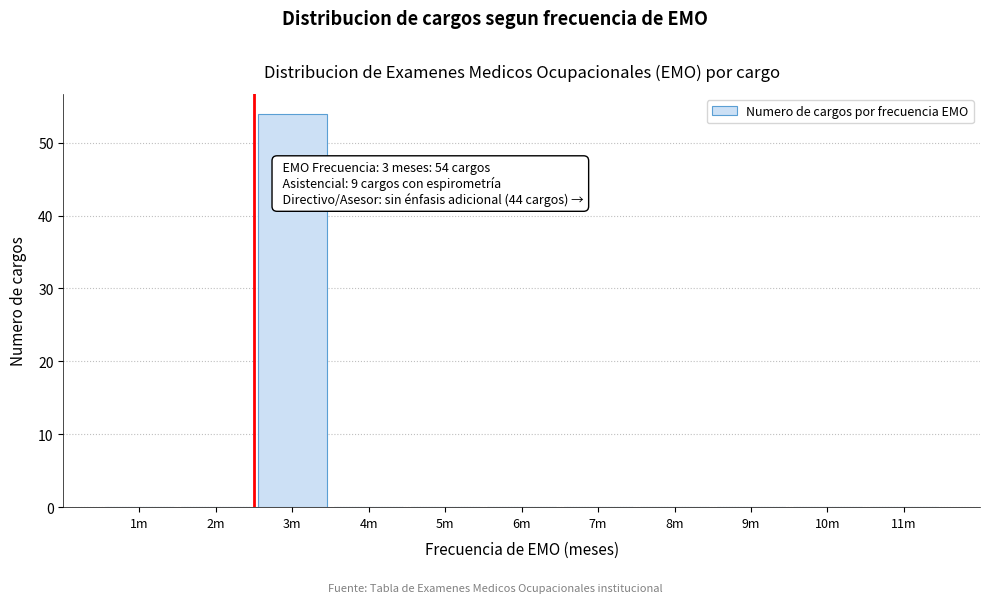

Reading left to right, what are all the values shown in this chart?

1m=0	2m=0	3m=54	4m=0	5m=0	6m=0	7m=0	8m=0	9m=0	10m=0	11m=0